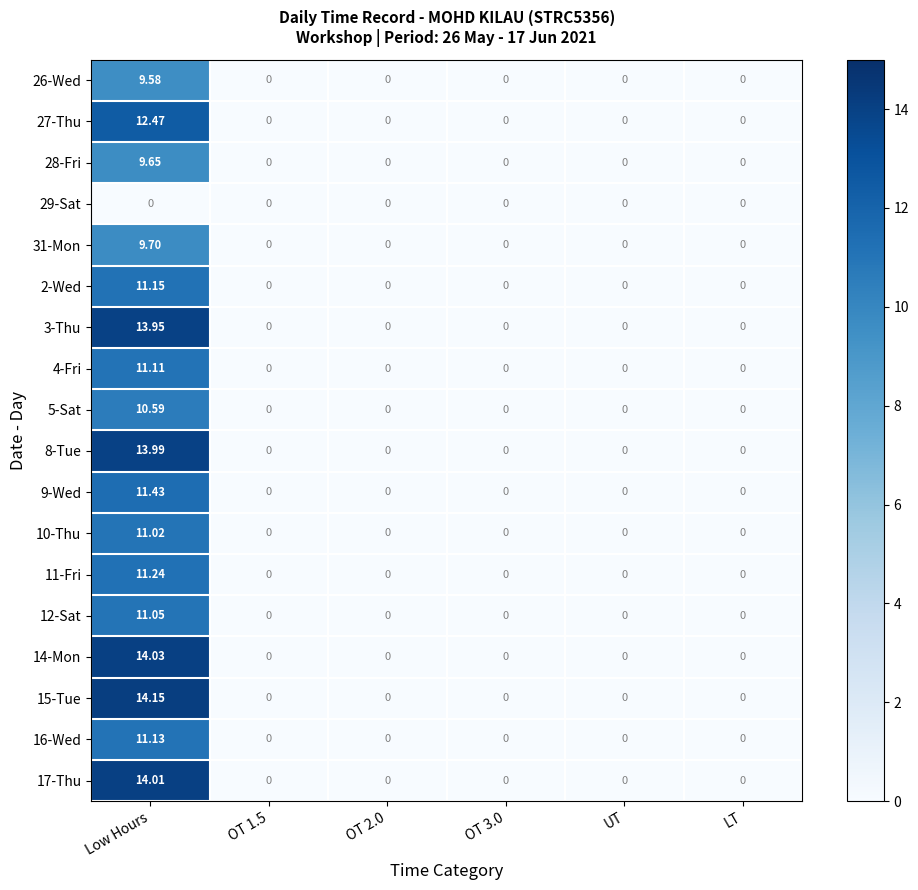

Which series has the widest spread of values?

15-Tue